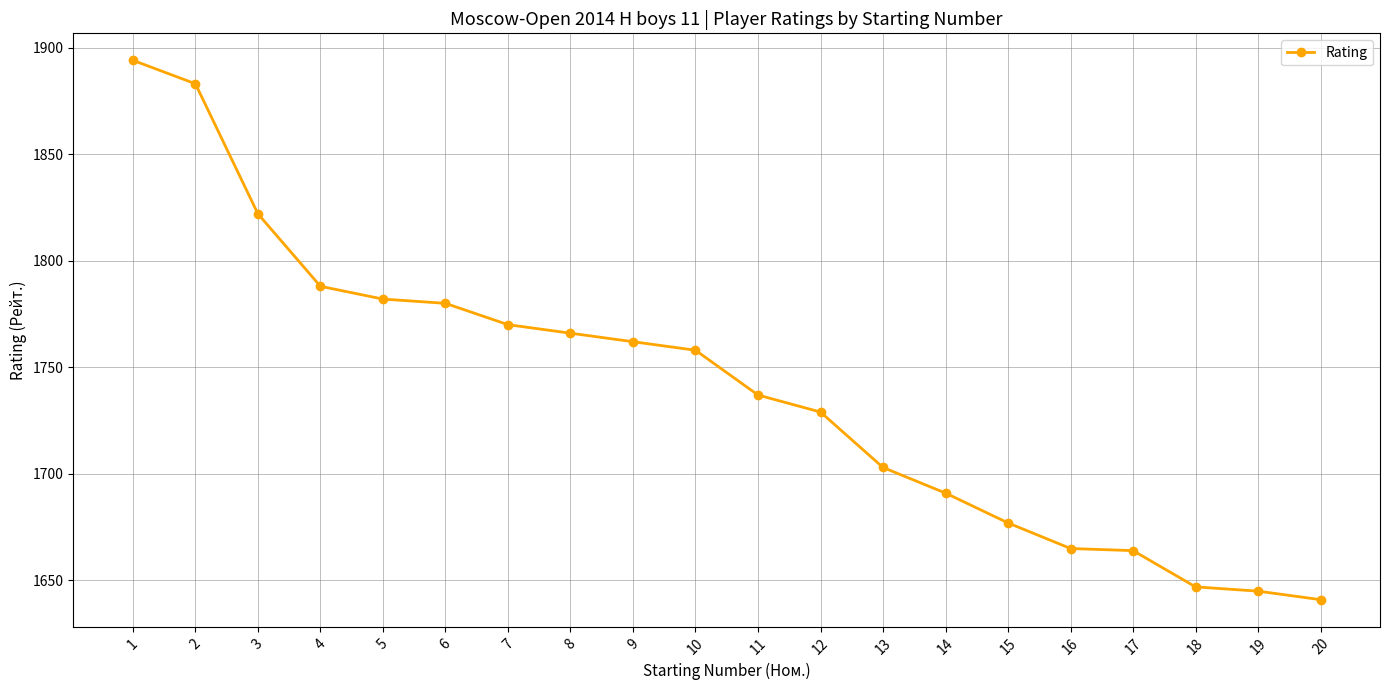

How many data points are less than 1758?

10